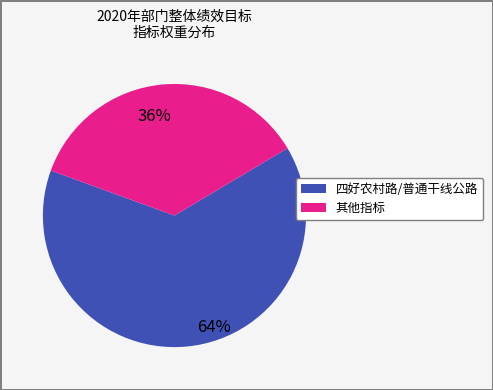

To the nearest percent, what is the average slice percentage?

50%